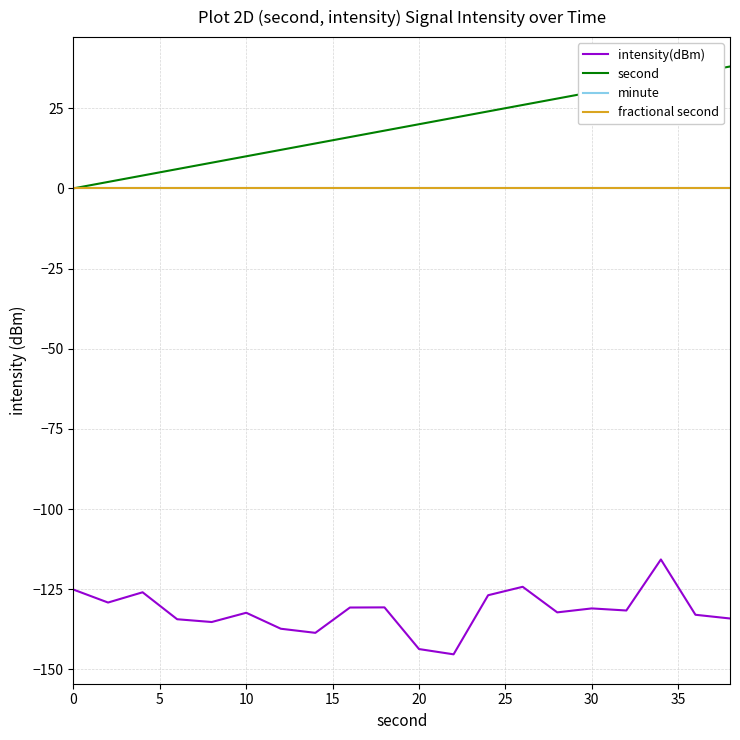

What is the average value of the intensity(dBm) series?

-131.9